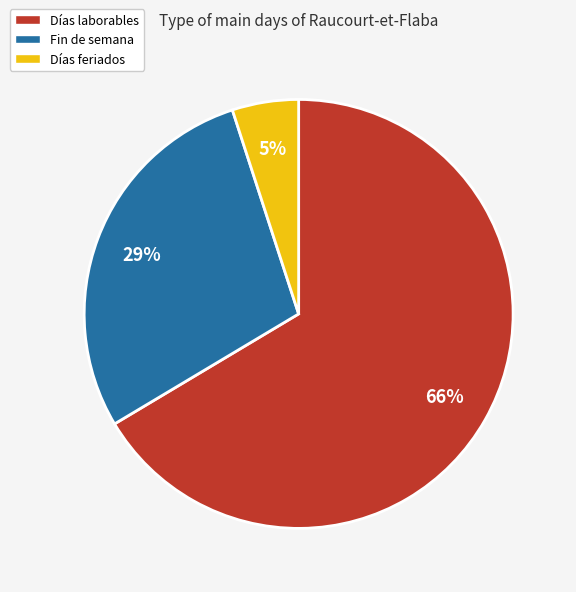

How many segments does this pie chart have?

3